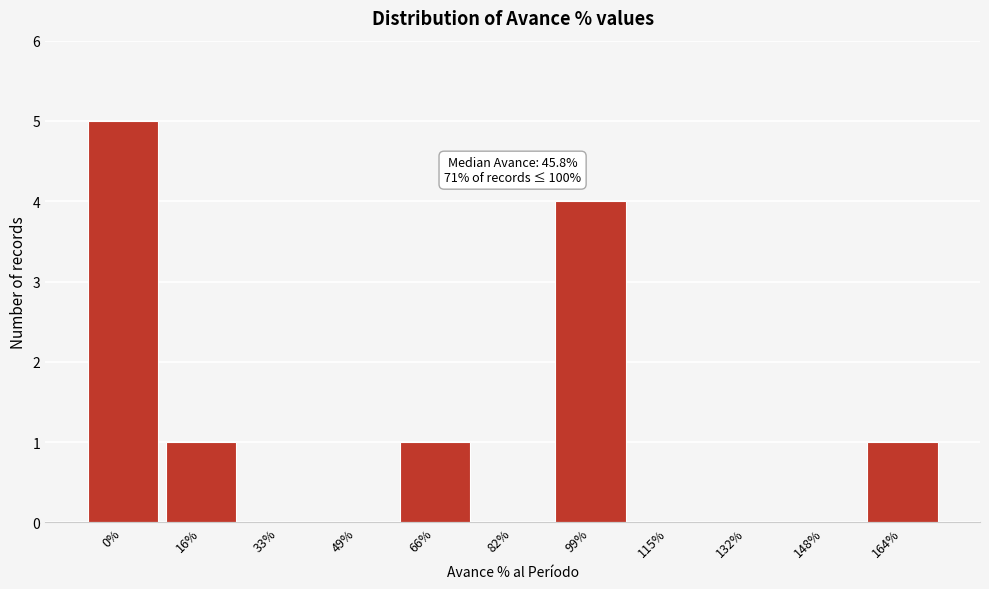

Reading right to left, list all the values displayed in this chart.

164%=1	148%=0	132%=0	115%=0	99%=4	82%=0	66%=1	49%=0	33%=0	16%=1	0%=5